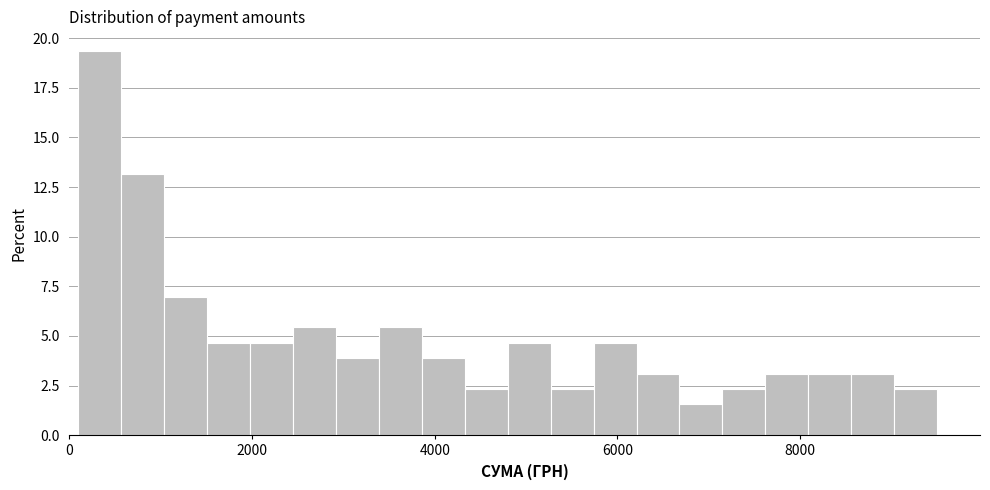

Around what value on the x-axis is the tallest bar? Give the approximate position of its centre, as read against the axis.

400